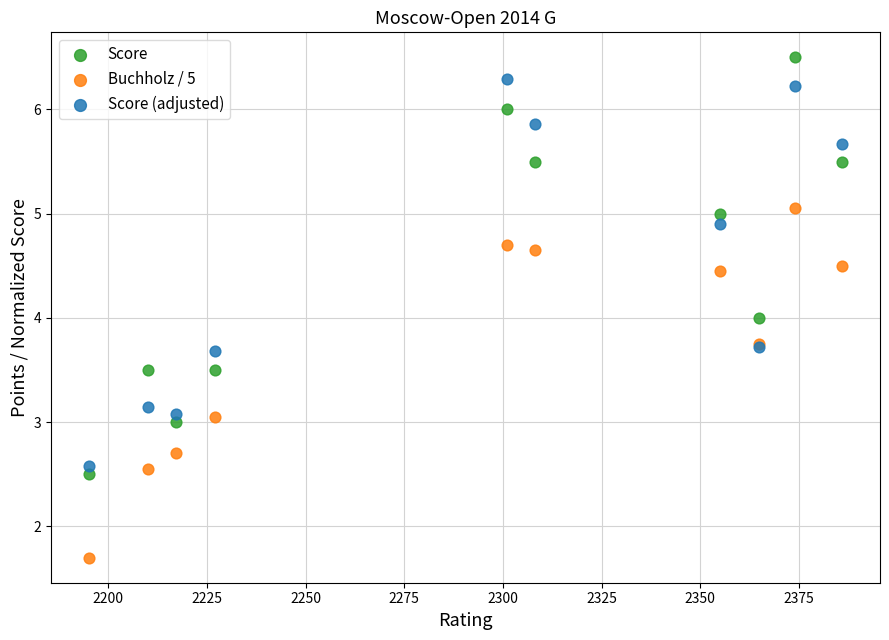

What is the X range (max minus min) for the scatter plot?

191.0